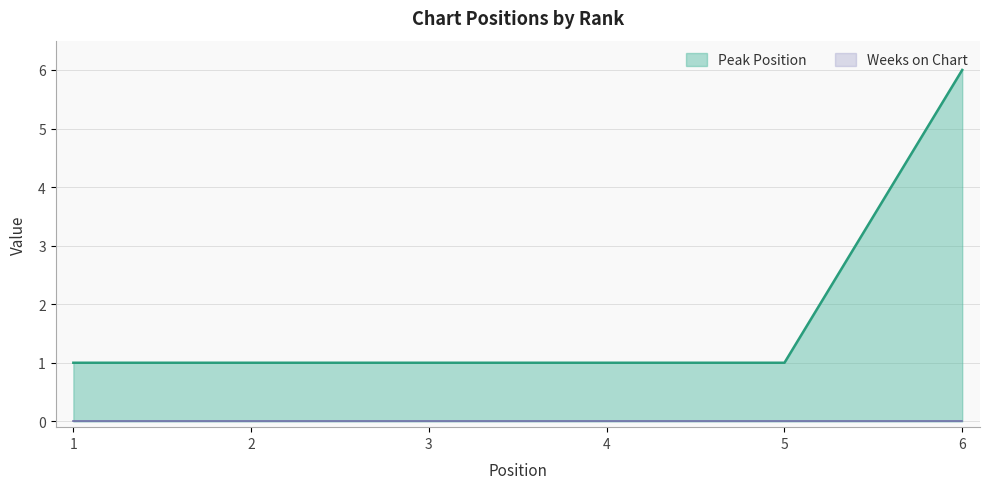

Is it true that the value at 1 is 1?

True